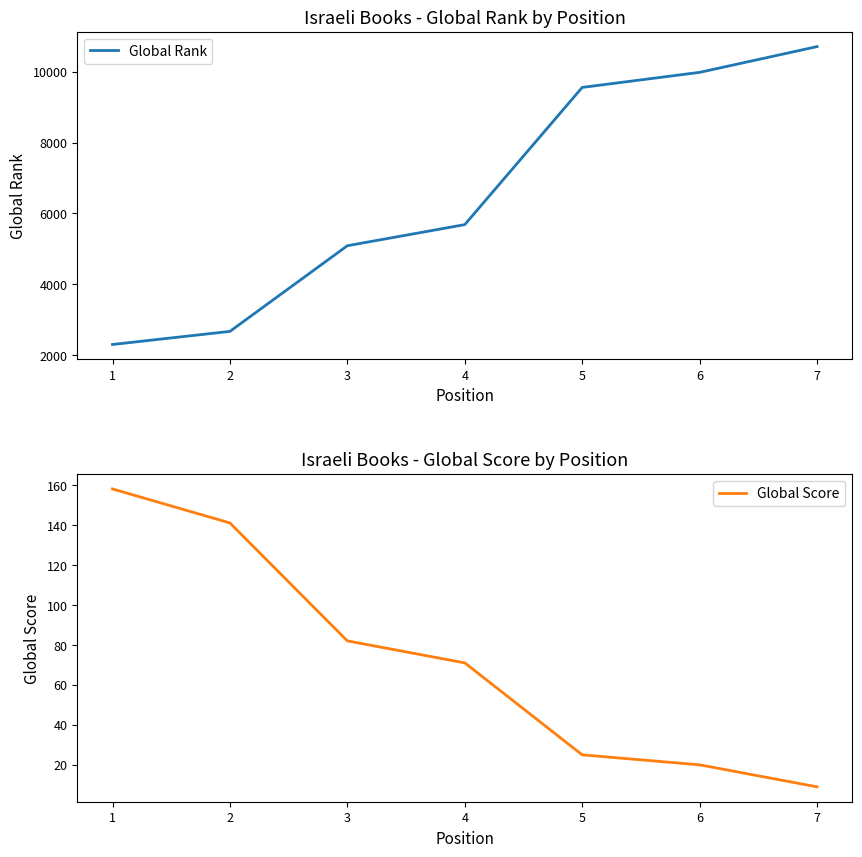

At 6, list the series in order from largest to smallest.

Global Rank, Global Score